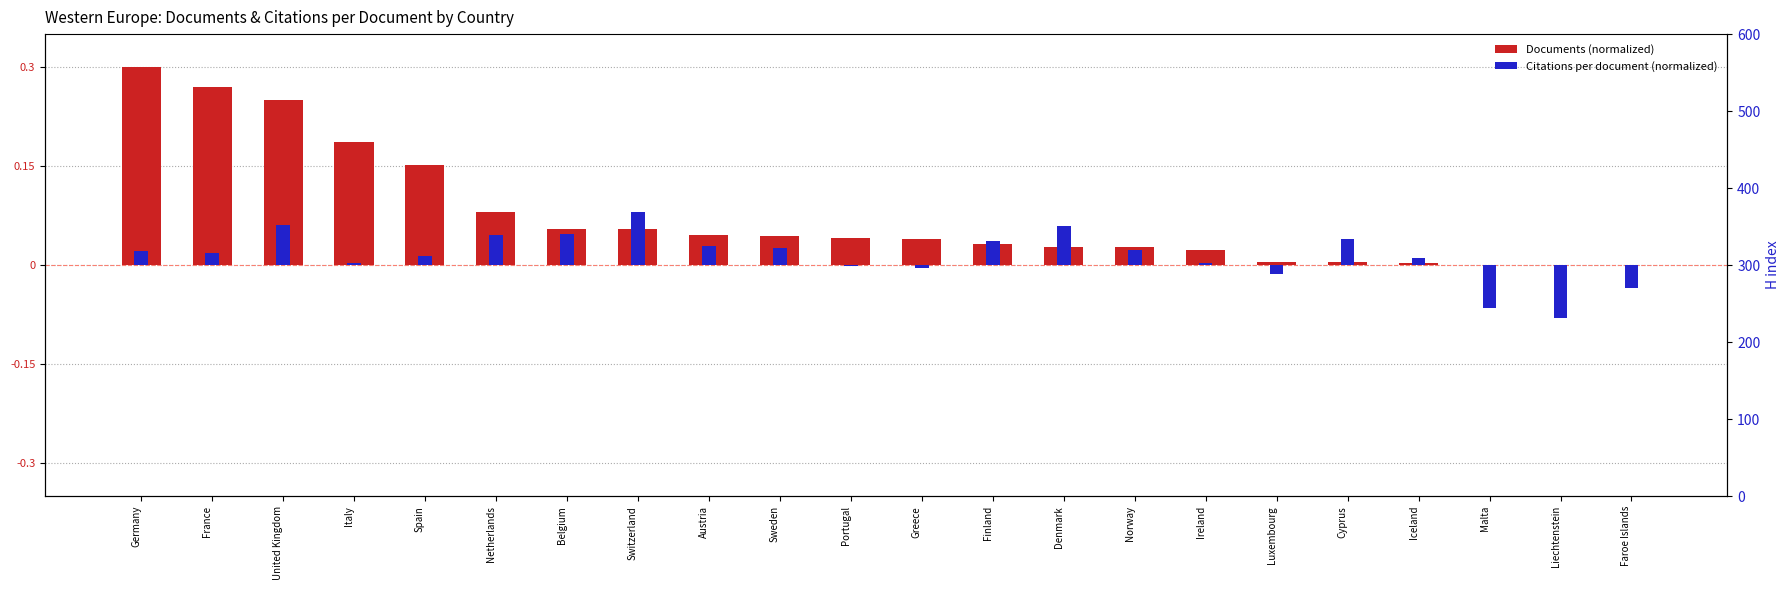

At which category is the sum across all series the highest?

Germany